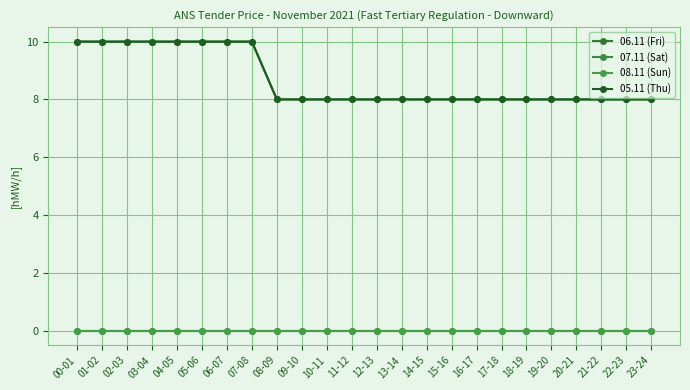

List the labels in order of 06.11 (Fri) value, smallest first.

08-09, 09-10, 10-11, 11-12, 12-13, 13-14, 14-15, 15-16, 16-17, 17-18, 18-19, 19-20, 20-21, 21-22, 22-23, 23-24, 00-01, 01-02, 02-03, 03-04, 04-05, 05-06, 06-07, 07-08